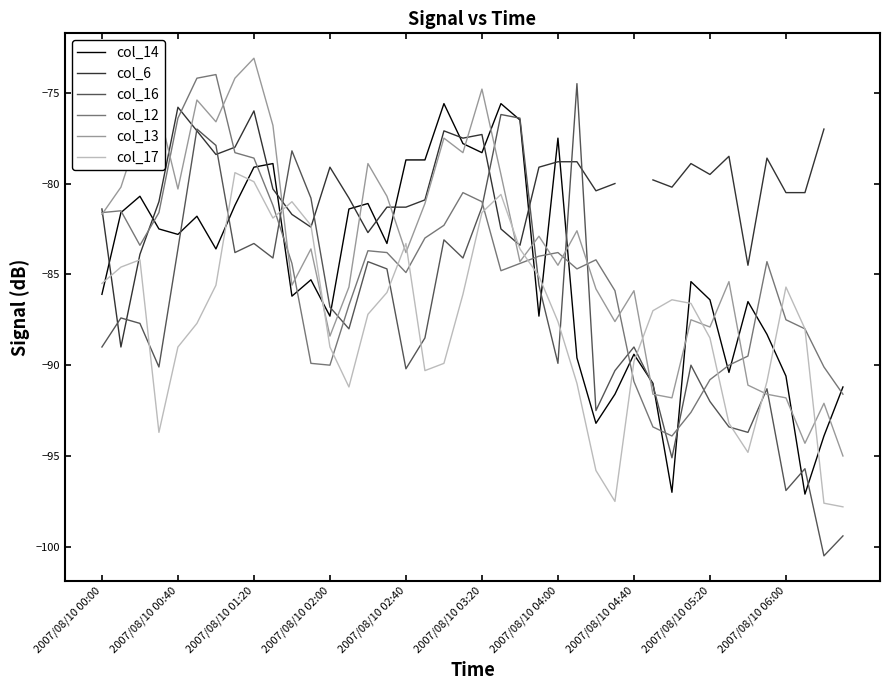

The value of col_16 at 14 is -84.3. True or false?

True